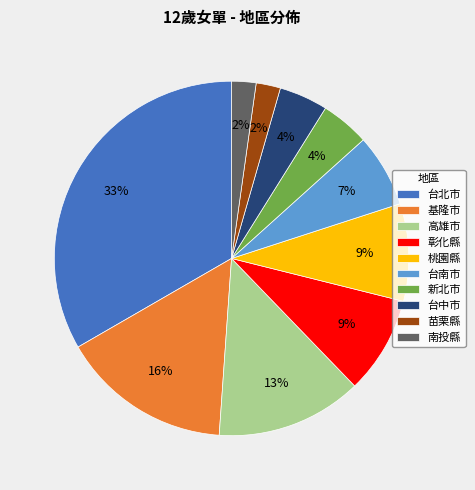

What is the ratio of the value at 台南市 to the value at 桃園縣?

0.8